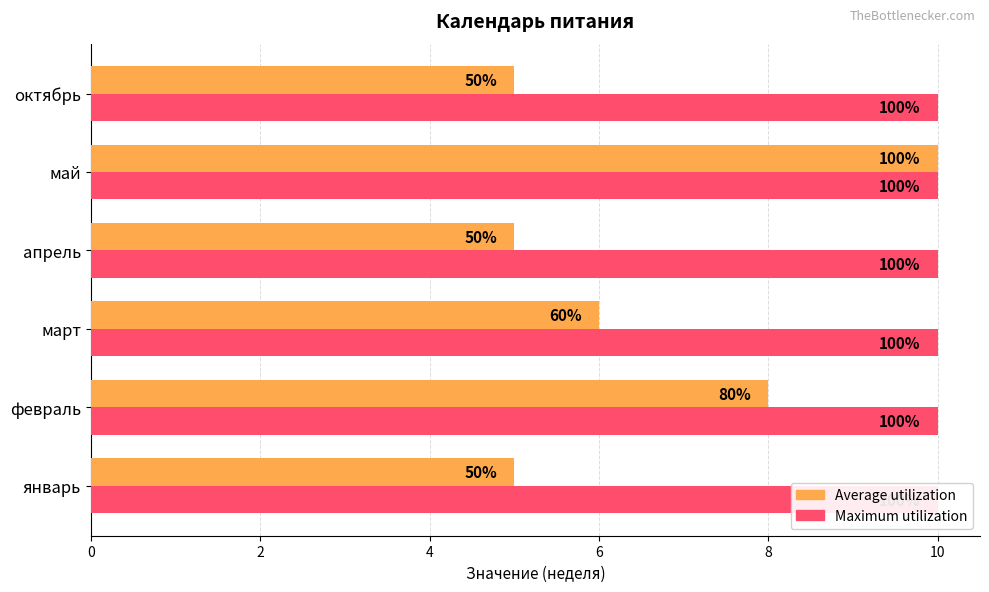

Which series has the widest spread of values?

Average utilization